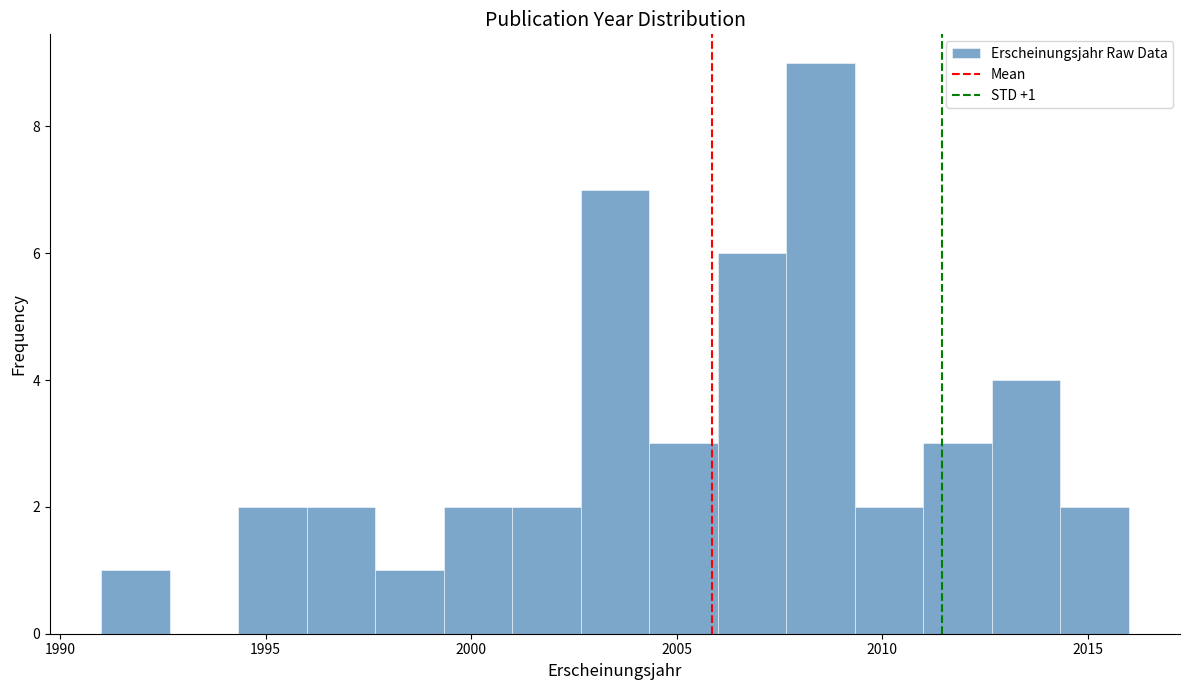

Around what value on the x-axis is the tallest bar? Give the approximate position of its centre, as read against the axis.

2008.5